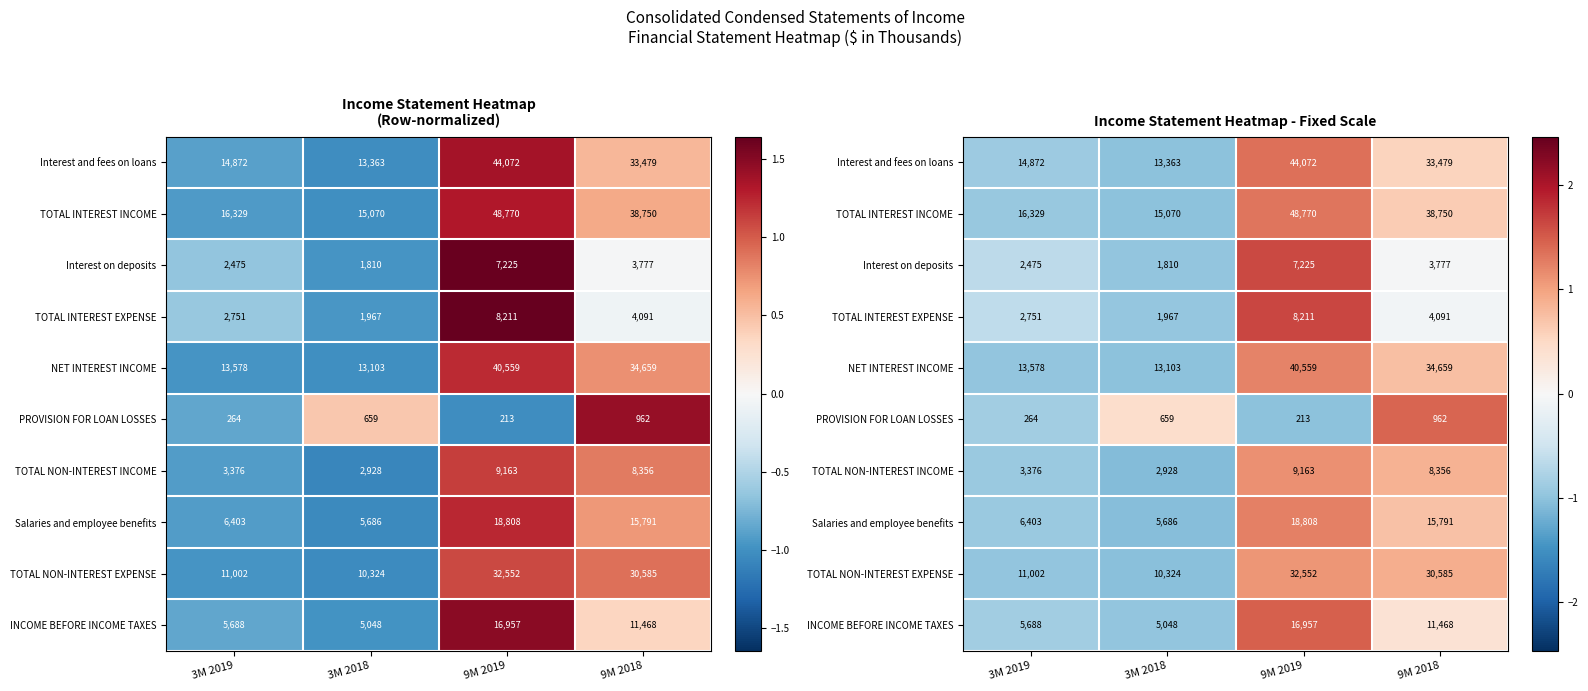

List the labels in order of NET INTEREST INCOME value, smallest first.

3M 2018, 3M 2019, 9M 2018, 9M 2019